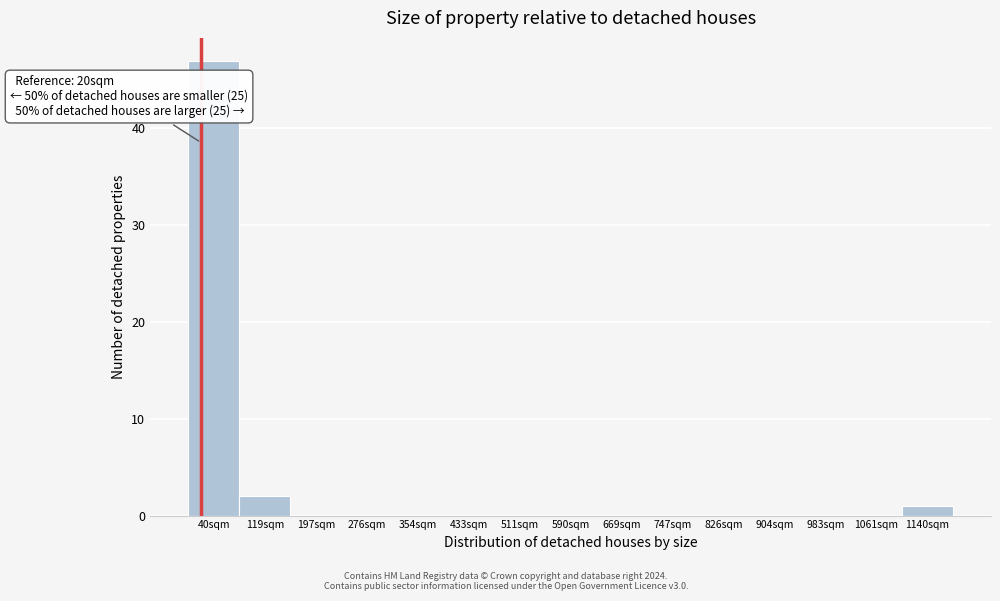

Which range on the x-axis has the tallest bar?

0 to 80